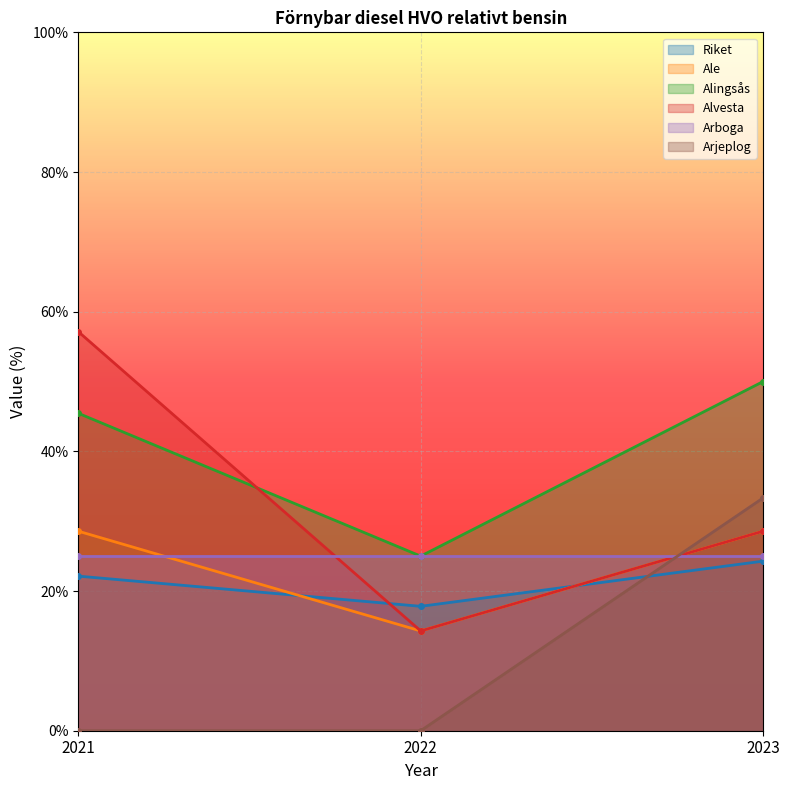

What value does the Riket series have at 2023?

24.3